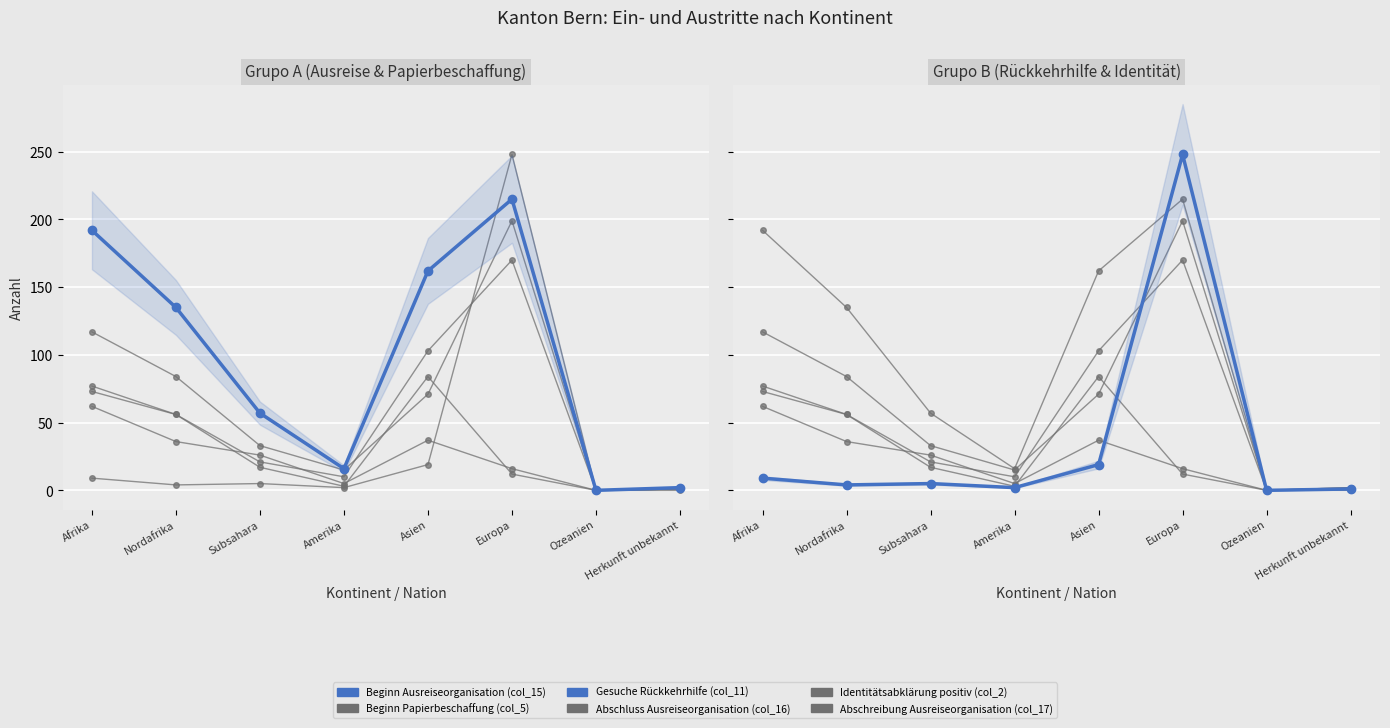

Which category has the lowest value in the Beginn Ausreiseorganisation (col_15) series?

Ozeanien